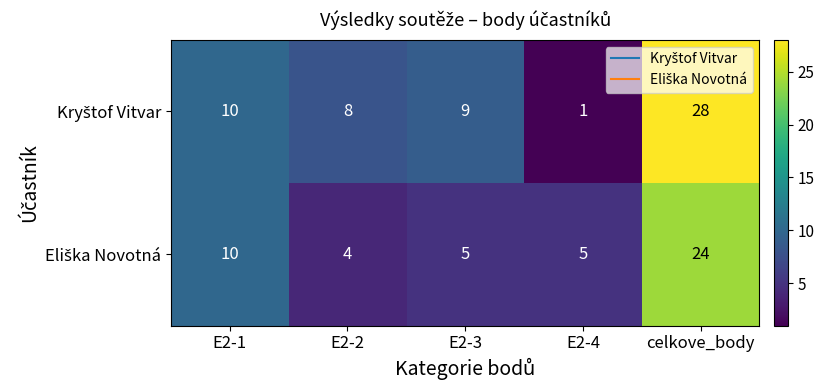

What is the difference between the highest and lowest values at E2-4?

4